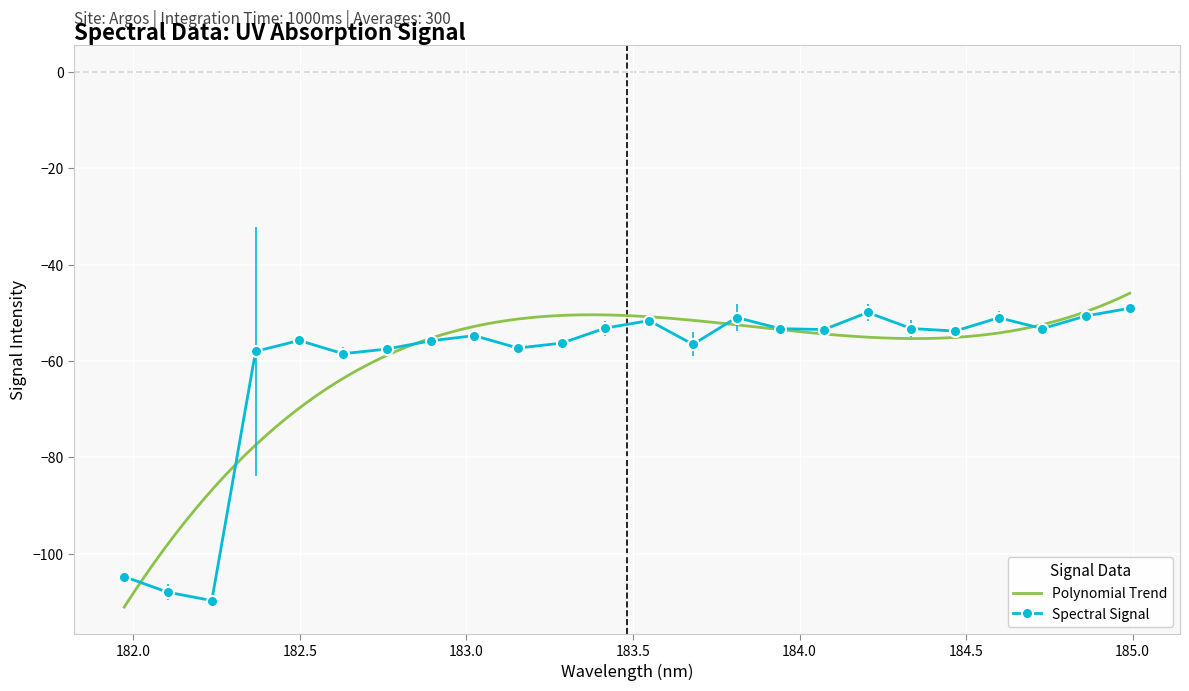

Count the number of categories in the chart.

24